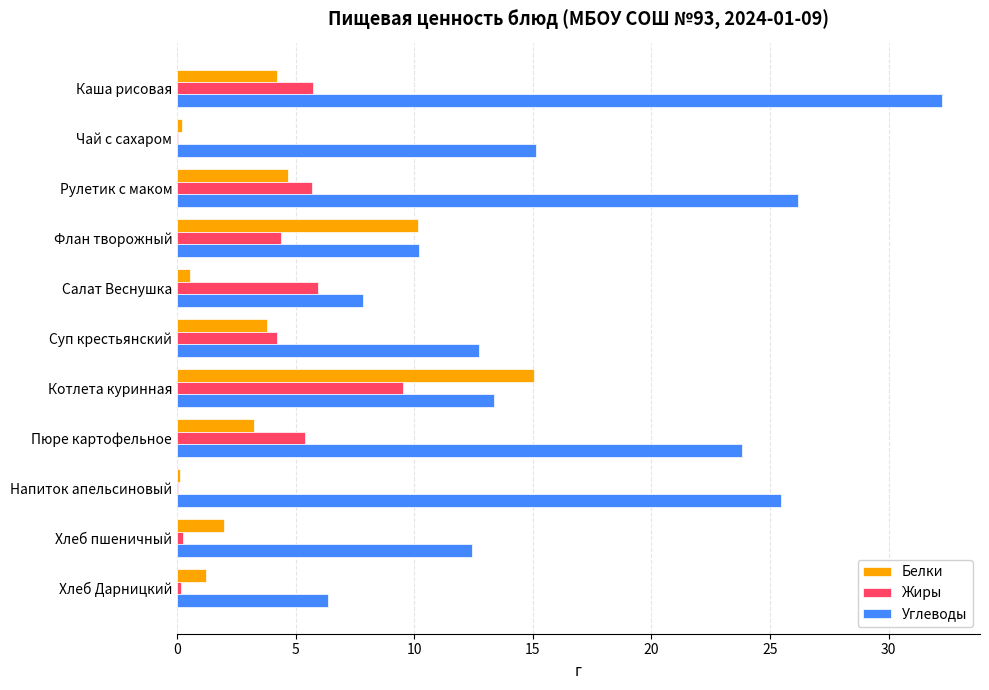

The value of Углеводы at Напиток апельсиновый is 5.2. True or false?

False